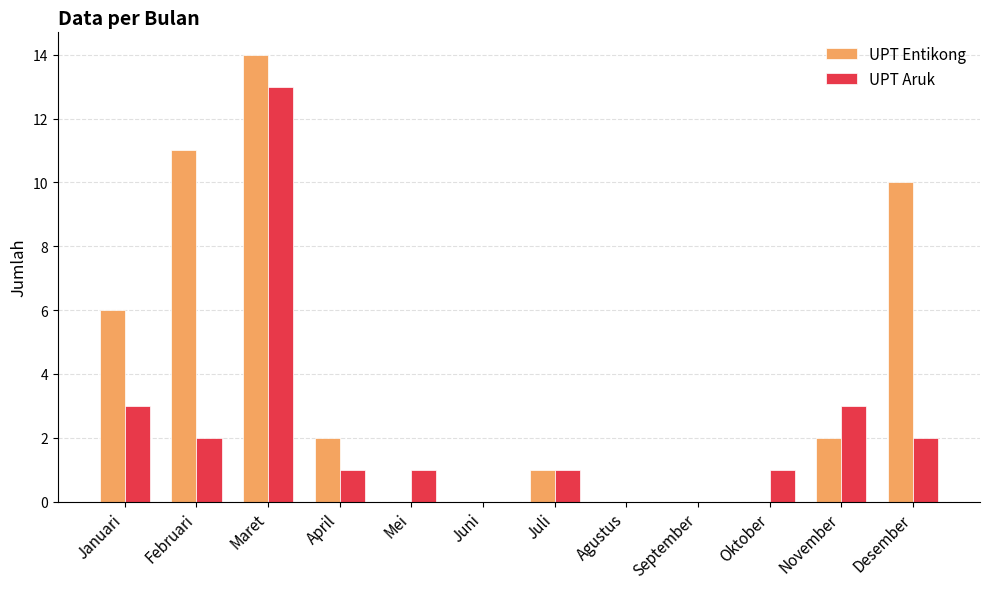

What value does the UPT Entikong series have at Maret, to the nearest 5?

15